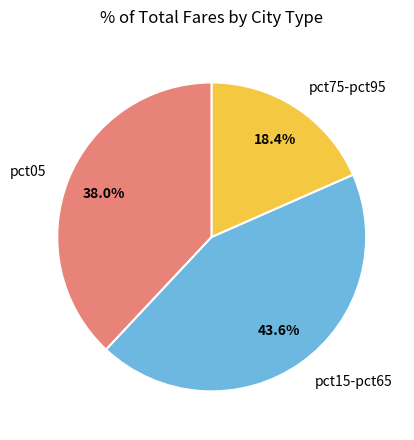

Rank the categories by value from highest to lowest.

pct15-pct65, pct05, pct75-pct95